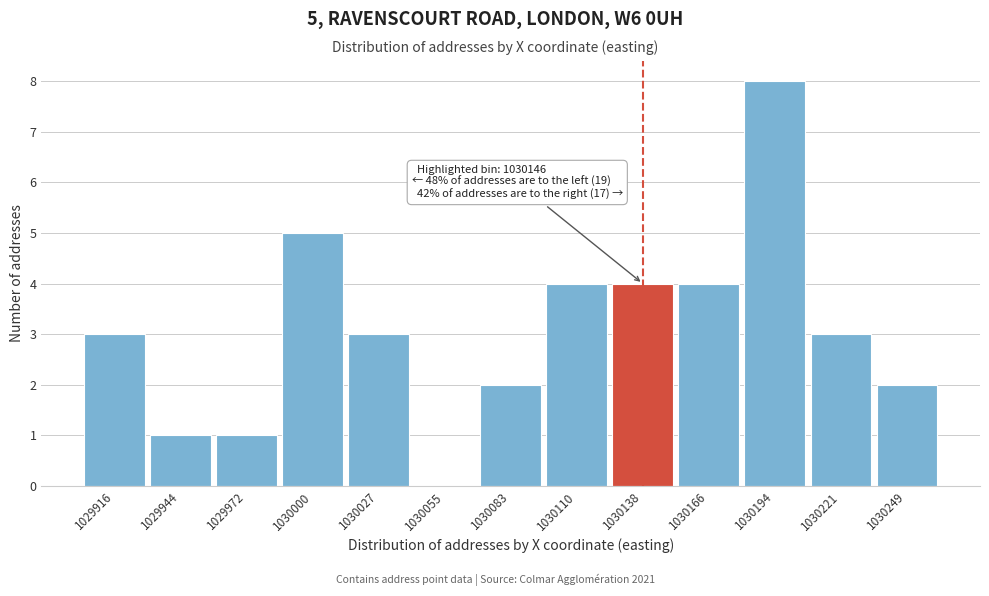

Reading left to right, extract all data points from this chart.

1029916=3	1029944=1	1029972=1	1030000=5	1030027=3	1030055=0	1030083=2	1030110=4	1030138=4	1030166=4	1030194=8	1030221=3	1030249=2